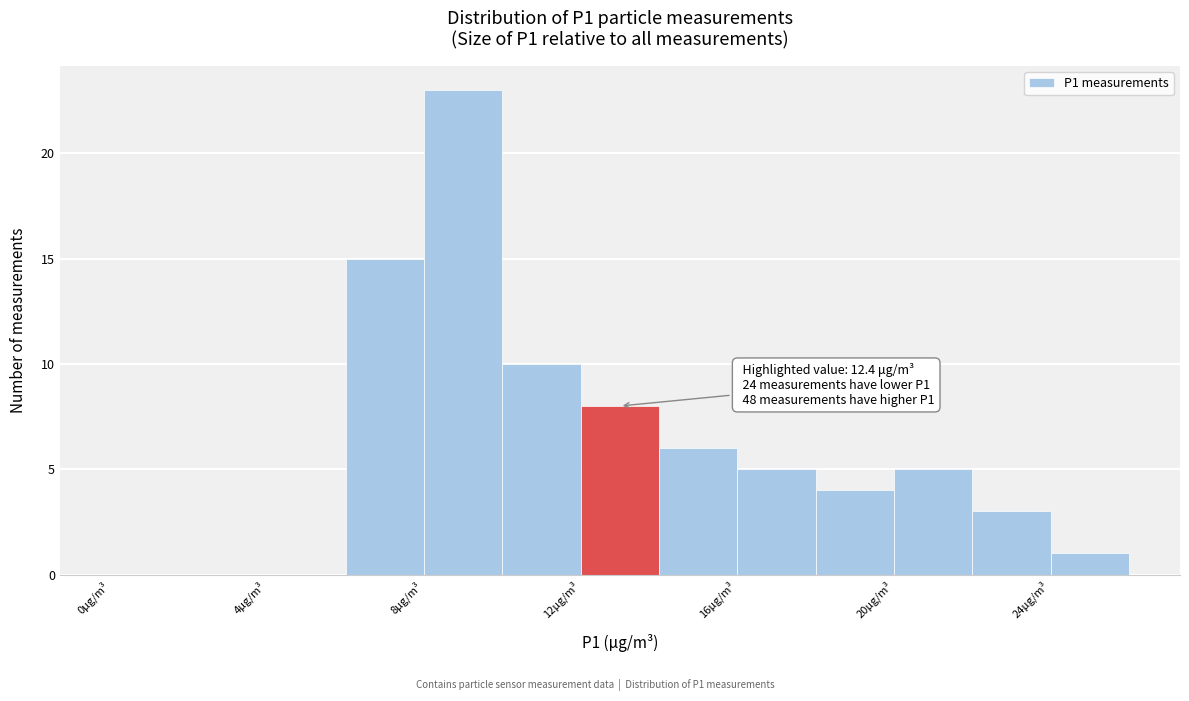

Which range on the x-axis has the tallest bar?

8 to 10